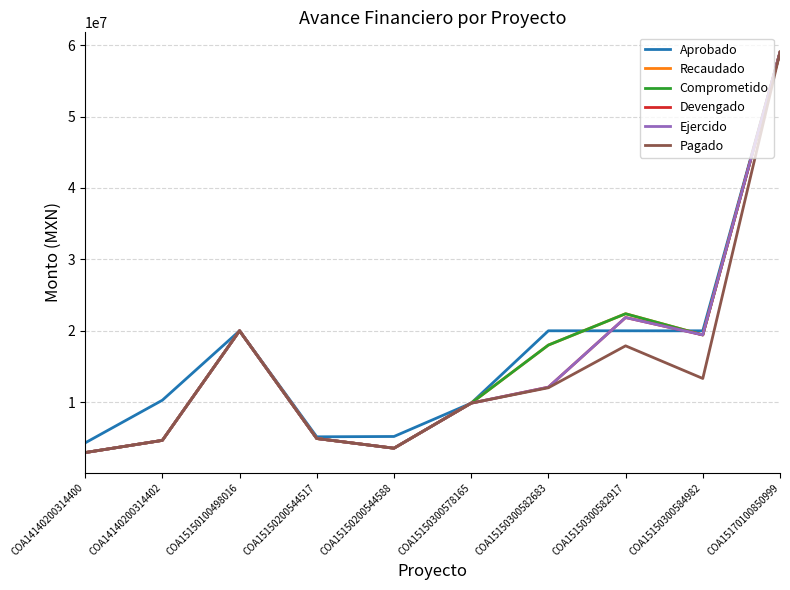

Reading left to right, what are all the values shown in this chart?

Aprobado: 4301254.5	10278826.7	20000000.0	5154988.4	5200000.0	9866518.4	20000000.0	19999796.1	19997206.4	58989998.1
Recaudado: 2946420.2	4655443.8	20000000.0	4916858.3	3557060.9	9866518.4	18000308.5	22387176.9	19422130.8	58989998.0
Comprometido: 2946420.2	4655443.8	20000000.0	4916858.3	3557060.9	9866518.4	18000308.5	22387176.9	19422130.8	58989998.0
Devengado: 2946420.2	4655443.8	19999999.0	4916858.3	3557060.9	9866518.4	12104494.6	21857467.2	19422130.7	58989967.2
Ejercido: 2946420.2	4655443.8	19999999.0	4916858.3	3557060.9	9866518.4	12104494.6	21857467.2	19422130.7	58989967.2
Pagado: 2946420.2	4655443.8	19999999.0	4916858.3	3557060.9	9866518.4	12024312.2	17893983.3	13323425.6	58989967.2